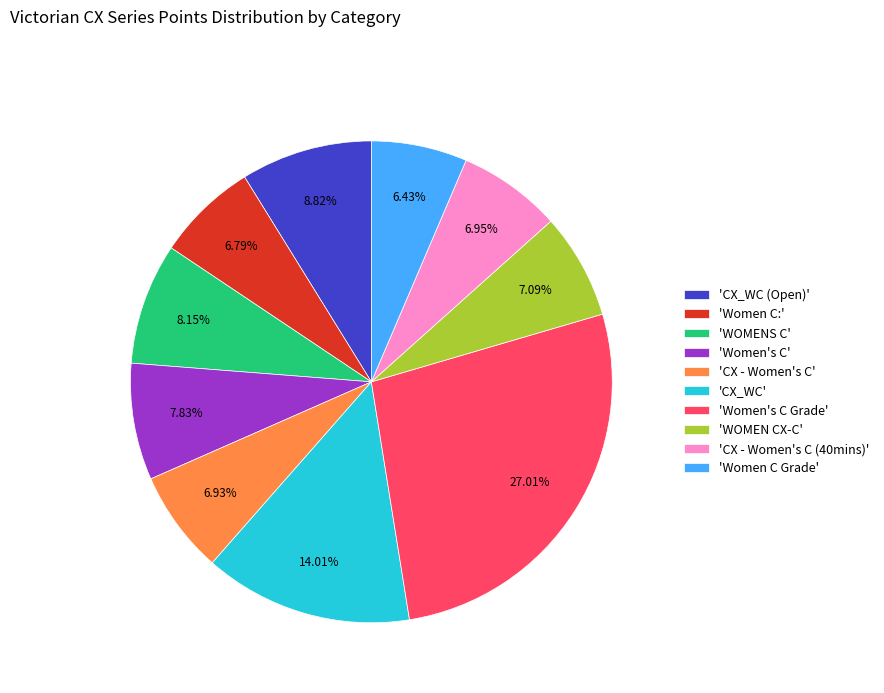

Which category has the biggest portion of the pie?

'Women's C Grade'